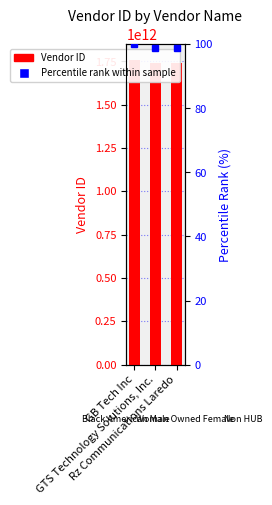

What is the difference between the Vendor ID values at GTS Technology Solutions, Inc. and GB Tech Inc?

17823831000.0